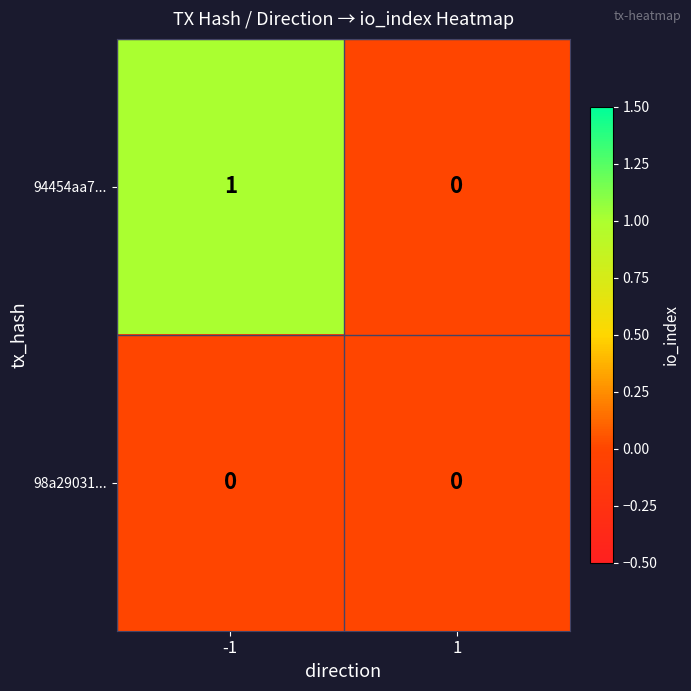

Which series has the largest total across all categories?

94454aa7...